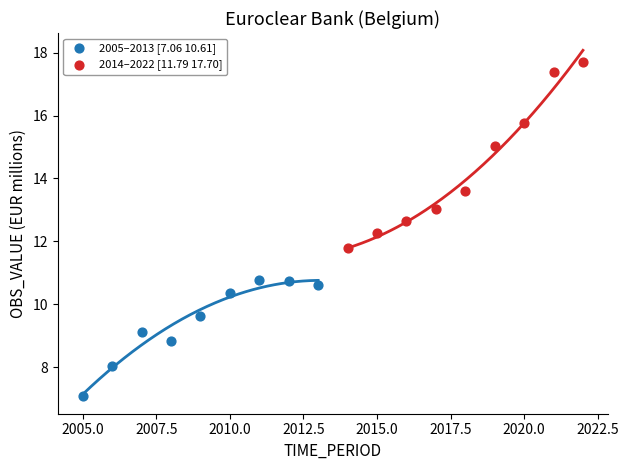

What are all the series names shown in the legend?

2005–2013 [7.06 10.61], 2014–2022 [11.79 17.70]